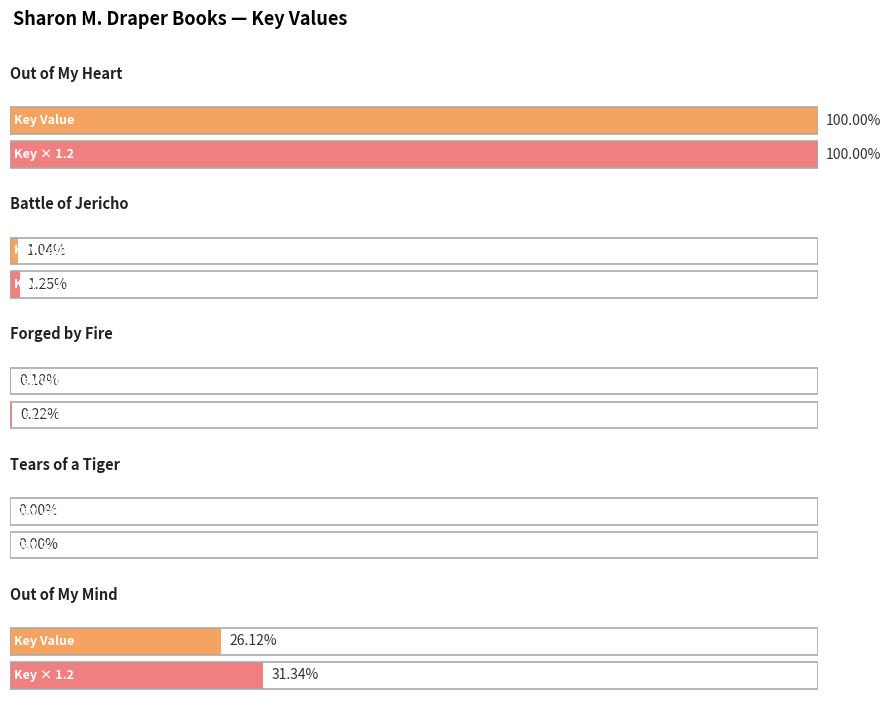

List the labels in order of value, largest first.

Out of My Heart, Out of My Mind, Battle of Jericho, Forged by Fire, Tears of a Tiger